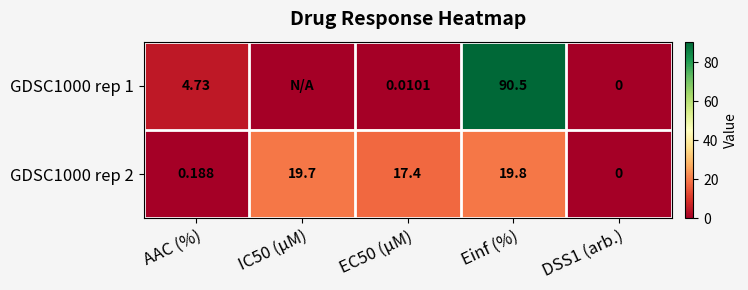

What is the difference between the maximum and second lowest values in the GDSC1000 rep 2 series?

19.6